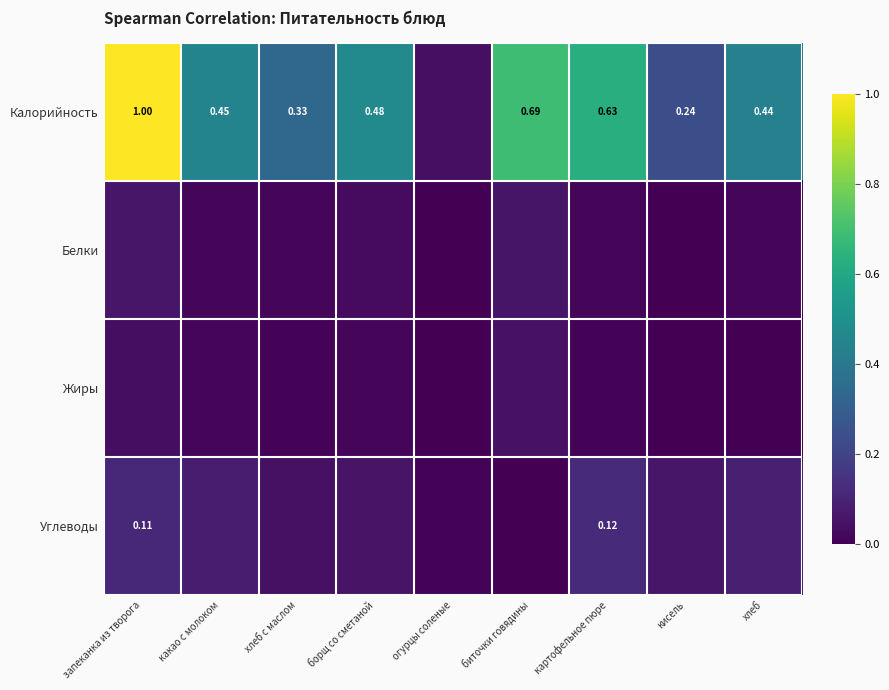

Rank the categories by Белки value from highest to lowest.

запеканка из творога, биточки говядины, борщ со сметаной, хлеб с маслом, какао с молоком, картофельное пюре, хлеб, огурцы соленые, кисель